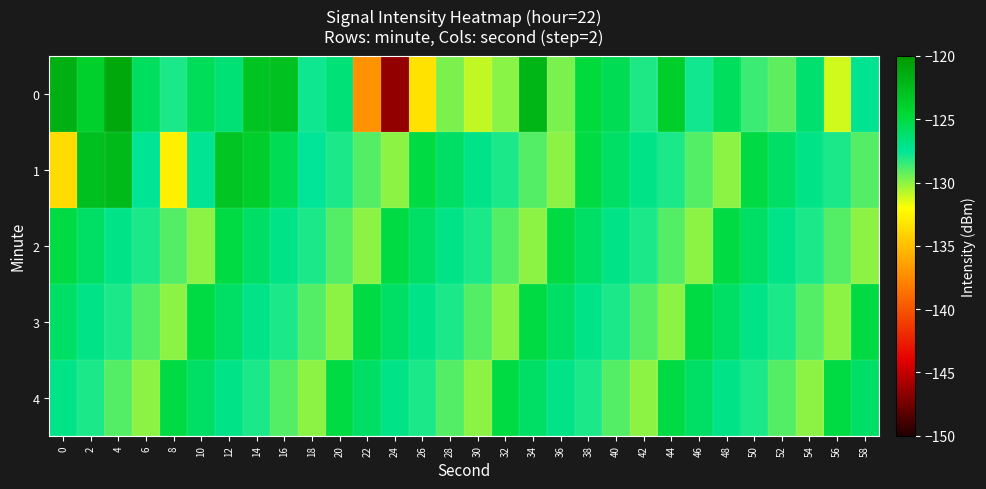

Count the number of categories in the chart.

30